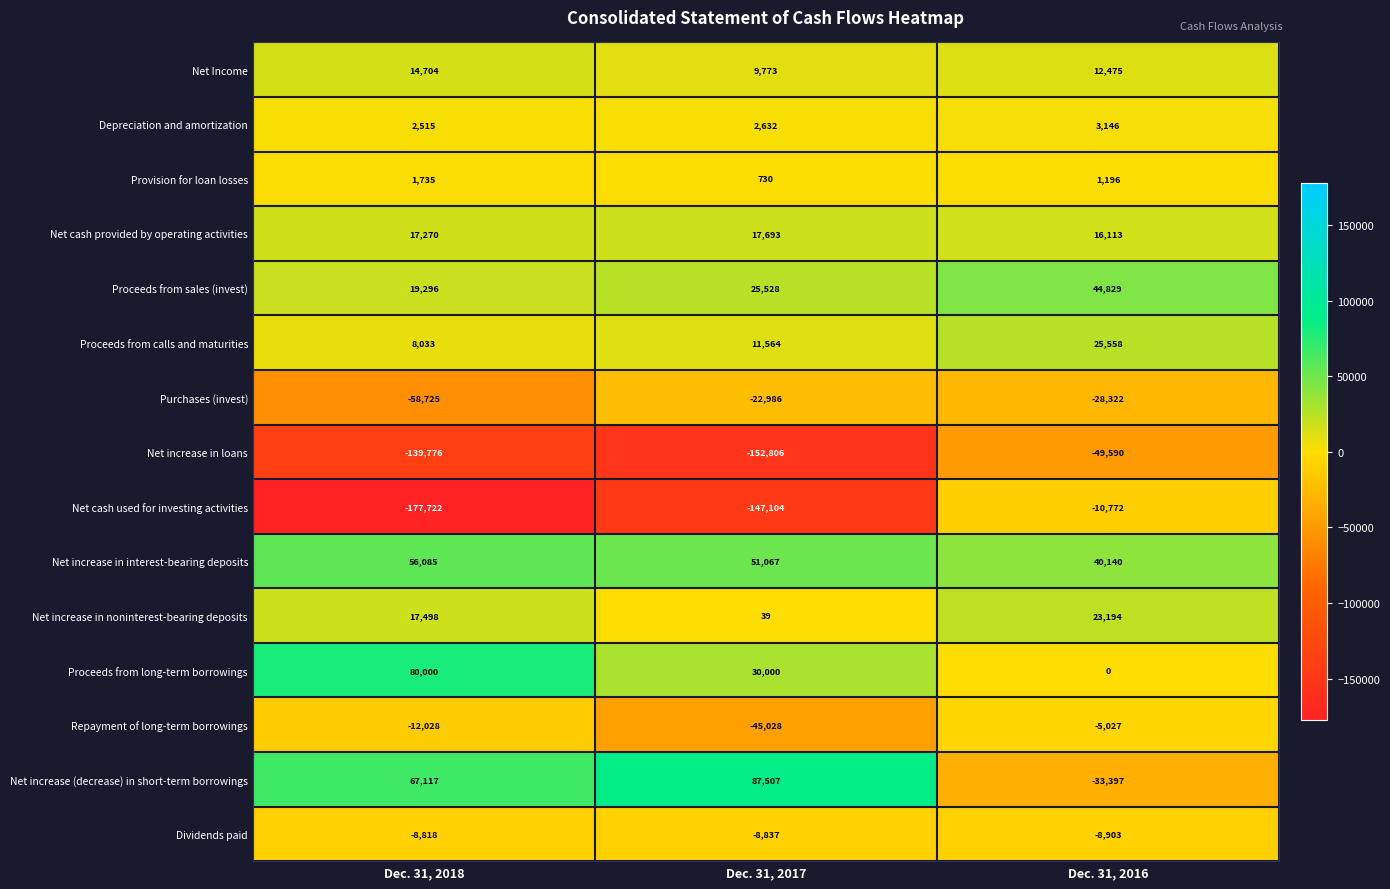

Which series has the largest total across all categories?

Net increase in interest-bearing deposits